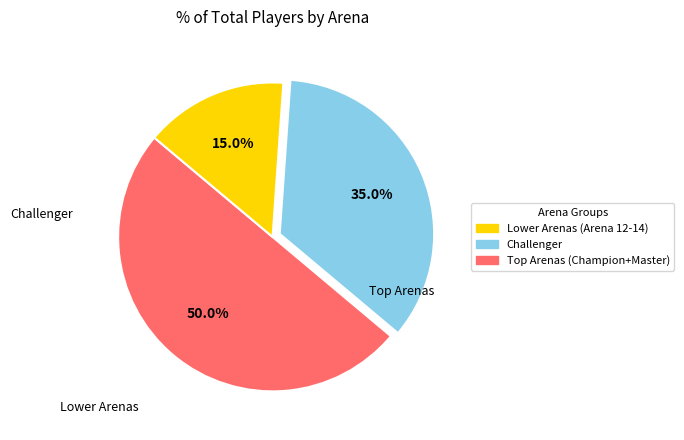

What is the smallest slice in the pie chart?

Top Arenas (Champion+Master)